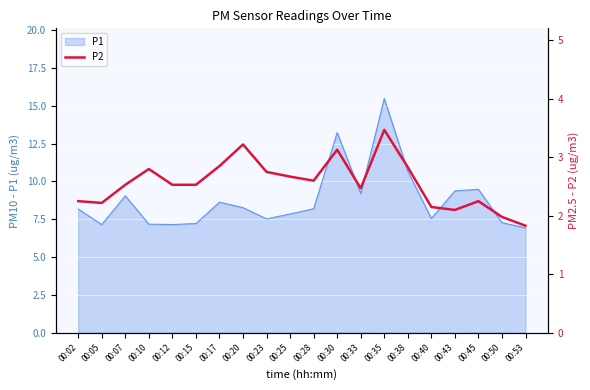

How many points are lower than both their immediate neighbors (excluding endpoints)?

4